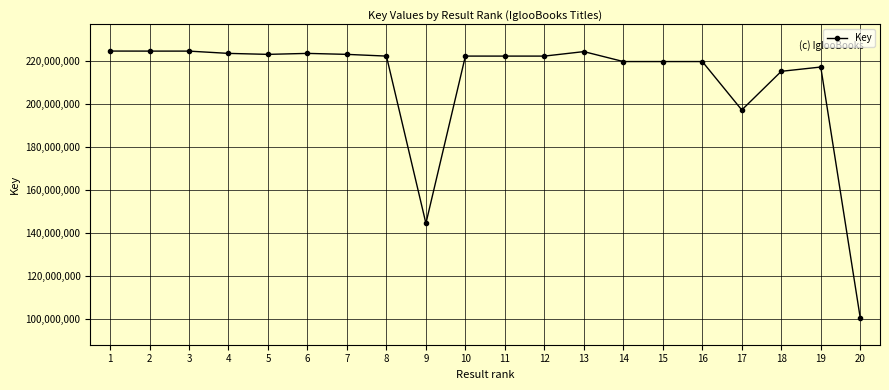

What is the minimum value shown in the chart?

100403786